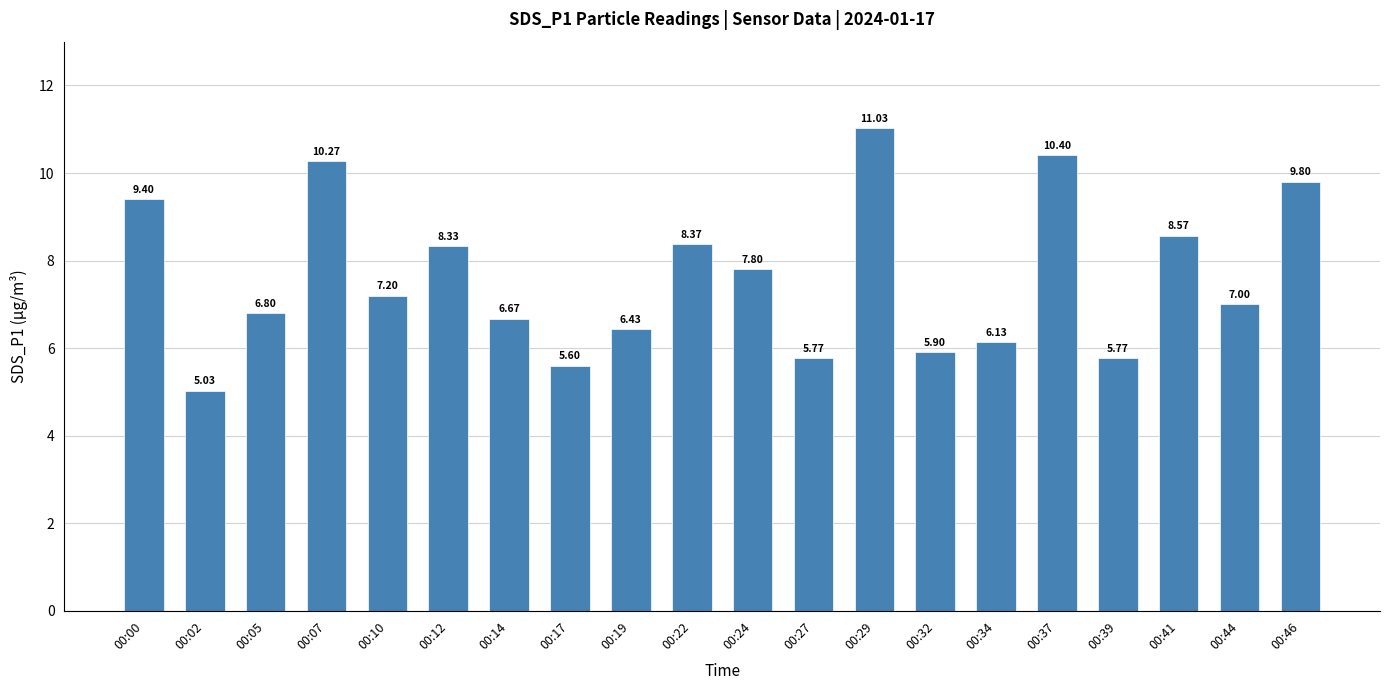

What is the difference between the second highest and second lowest values?

4.8